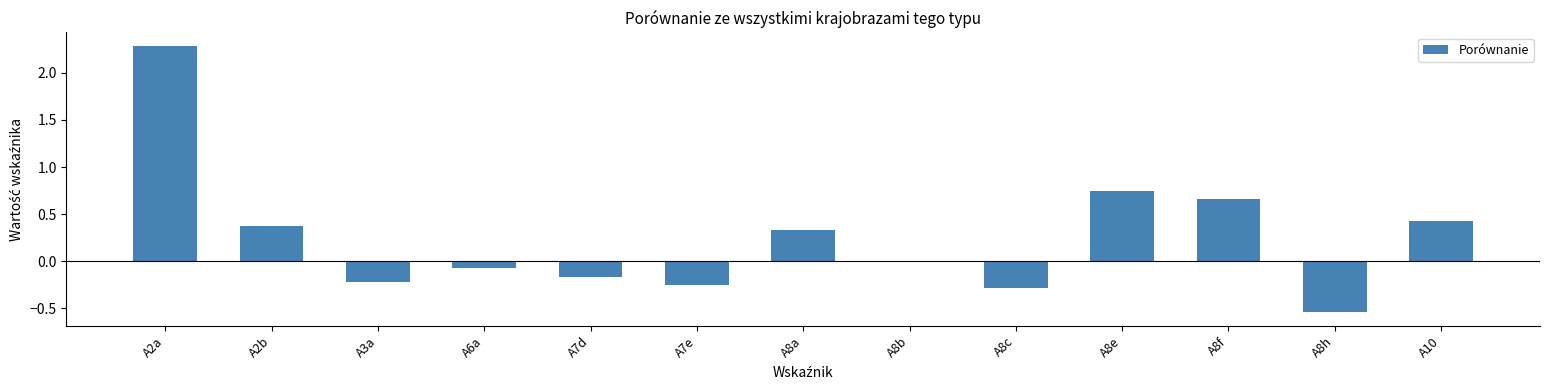

The chart shows a value of 0.4 at A8f. True or false?

False